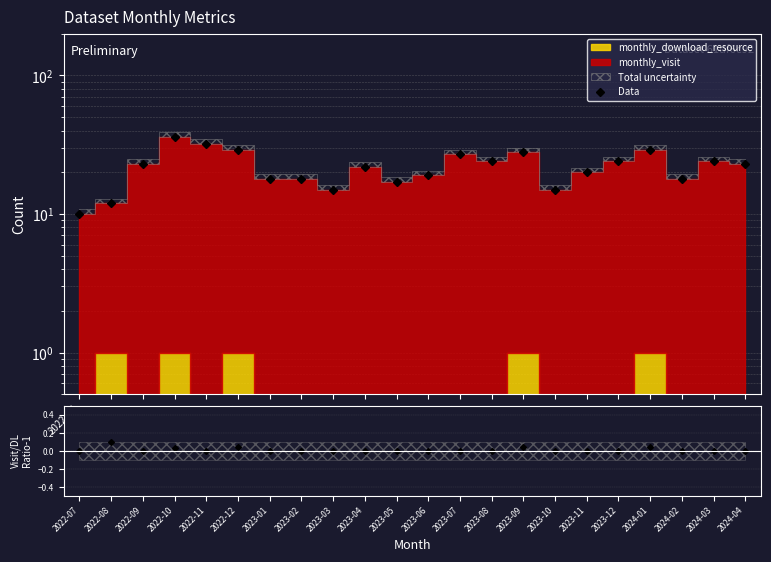

What is the maximum value for Data?

36.0